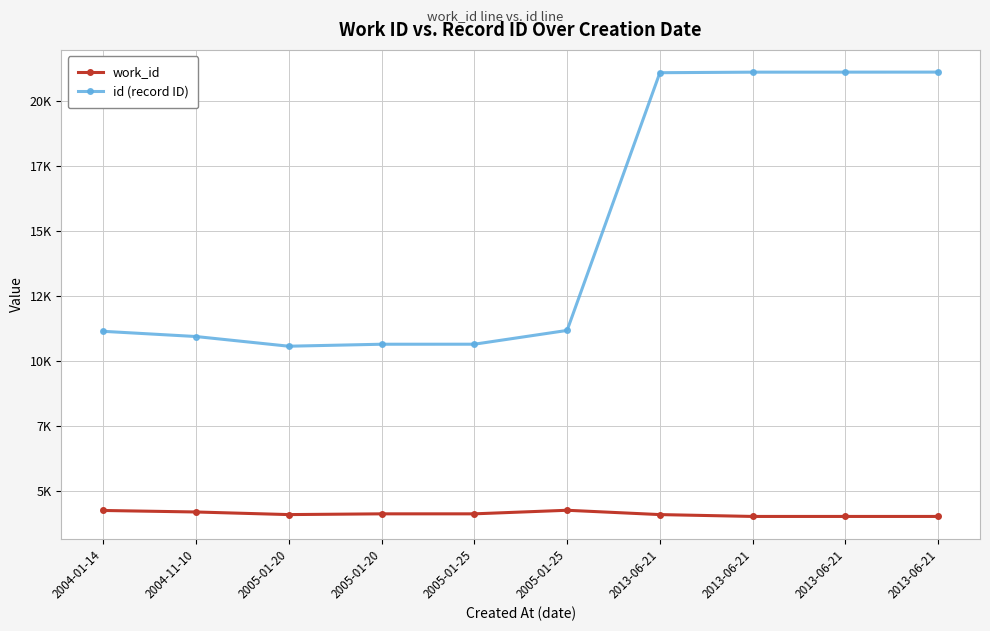

Does the chart have visible grid lines?

Yes